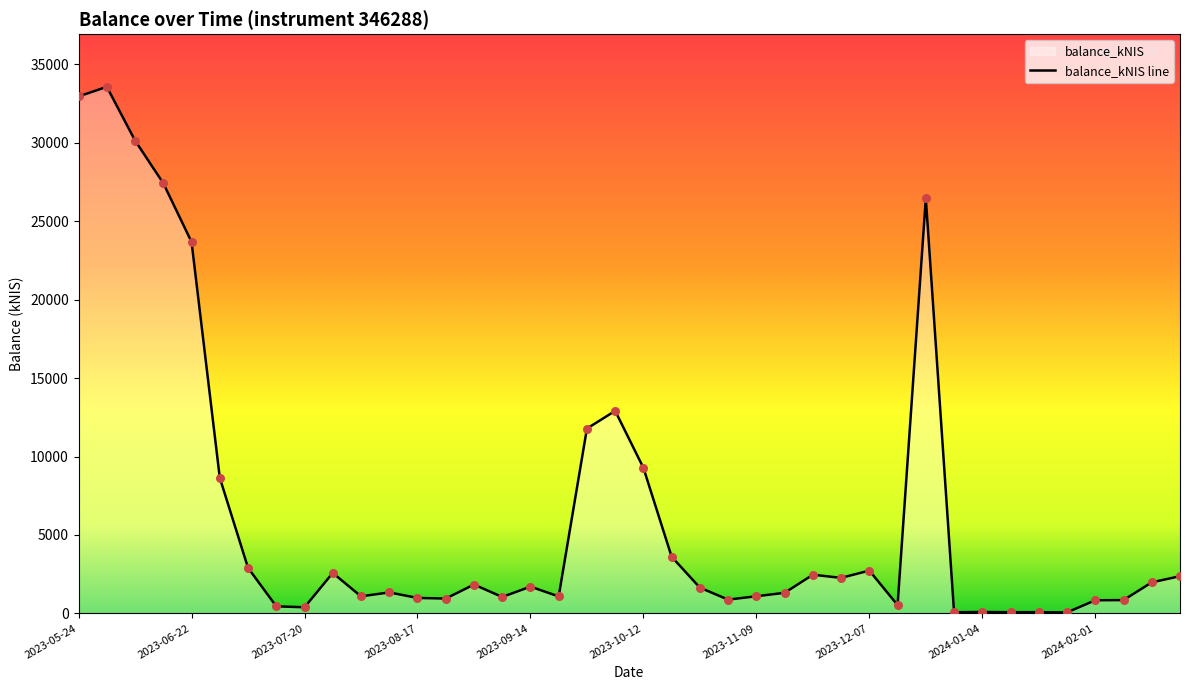

Which has a higher value, 2023-12-21 or 2023-06-08?

2023-06-08